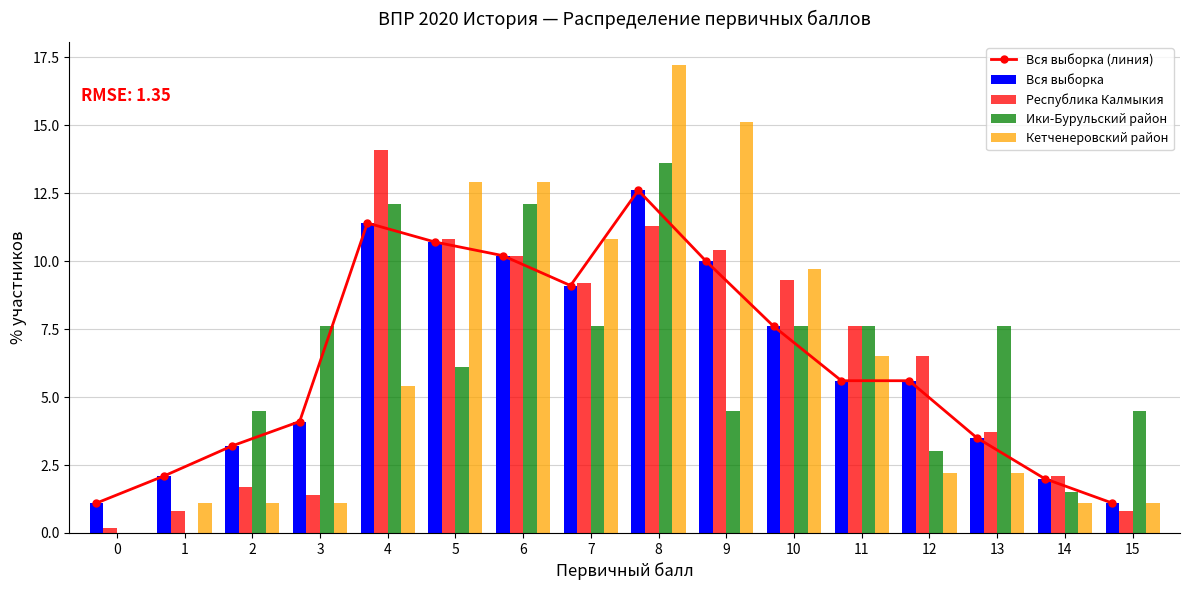

Reading left to right, what are all the values shown in this chart?

Вся выборка (линия): 0=1.1	1=2.1	2=3.2	3=4.1	4=11.4	5=10.7	6=10.2	7=9.1	8=12.6	9=10.0	10=7.6	11=5.6	12=5.6	13=3.5	14=2.0	15=1.1
Вся выборка: 0=1.1	1=2.1	2=3.2	3=4.1	4=11.4	5=10.7	6=10.2	7=9.1	8=12.6	9=10.0	10=7.6	11=5.6	12=5.6	13=3.5	14=2.0	15=1.1
Республика Калмыкия: 0=0.2	1=0.8	2=1.7	3=1.4	4=14.1	5=10.8	6=10.2	7=9.2	8=11.3	9=10.4	10=9.3	11=7.6	12=6.5	13=3.7	14=2.1	15=0.8
Ики-Бурульский район: 0=0.0	1=0.0	2=4.5	3=7.6	4=12.1	5=6.1	6=12.1	7=7.6	8=13.6	9=4.5	10=7.6	11=7.6	12=3.0	13=7.6	14=1.5	15=4.5
Кетченеровский район: 0=0.0	1=1.1	2=1.1	3=1.1	4=5.4	5=12.9	6=12.9	7=10.8	8=17.2	9=15.1	10=9.7	11=6.5	12=2.2	13=2.2	14=1.1	15=1.1